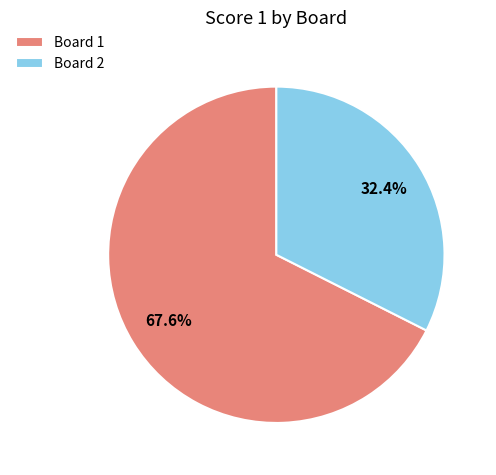

The Board 2 slice represents 18% of the pie. True or false?

False